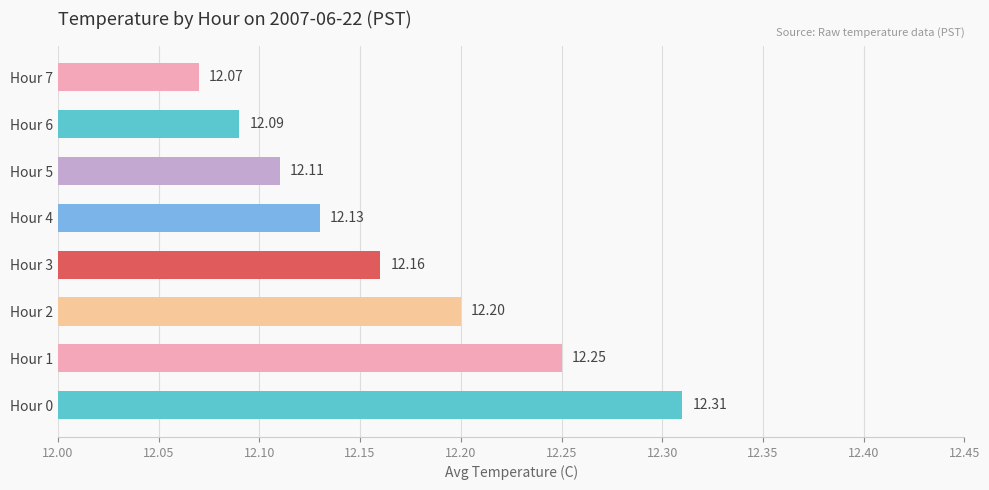

What is the average value?

12.2